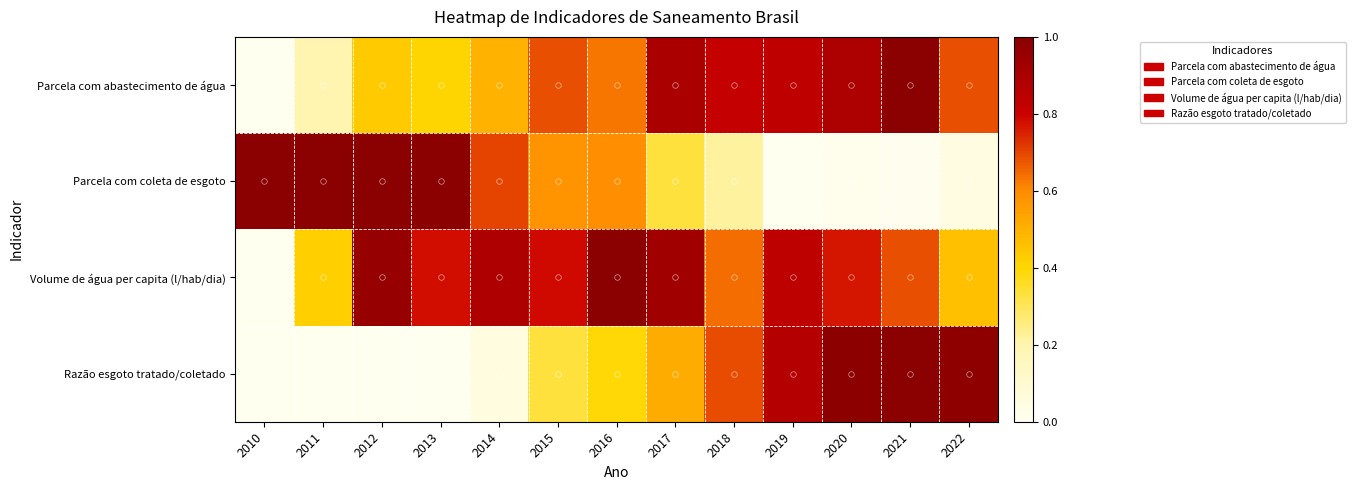

Rank the series at 2012 from highest to lowest value.

Parcela com coleta de esgoto, Volume de água per capita (l/hab/dia), Parcela com abastecimento de água, Razão esgoto tratado/coletado